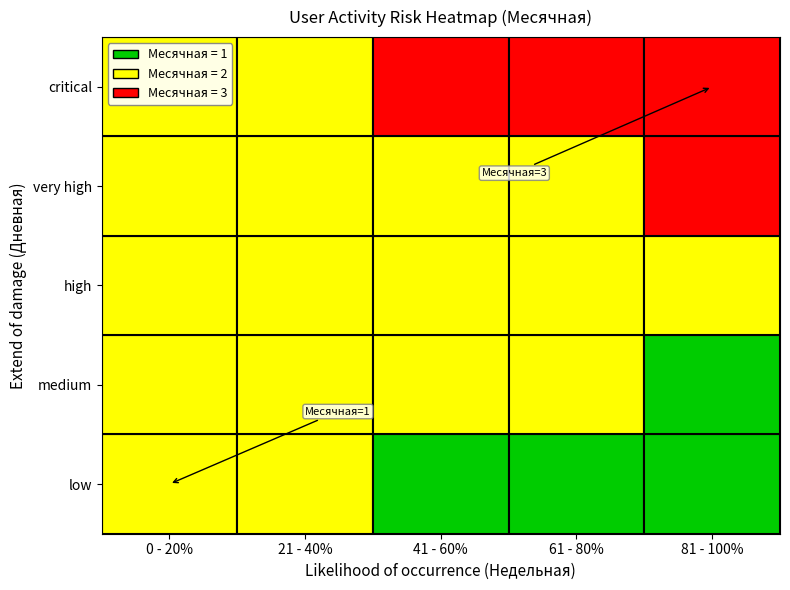

Is the value of 1 at 4 greater than the value of 2 at 1?

Yes